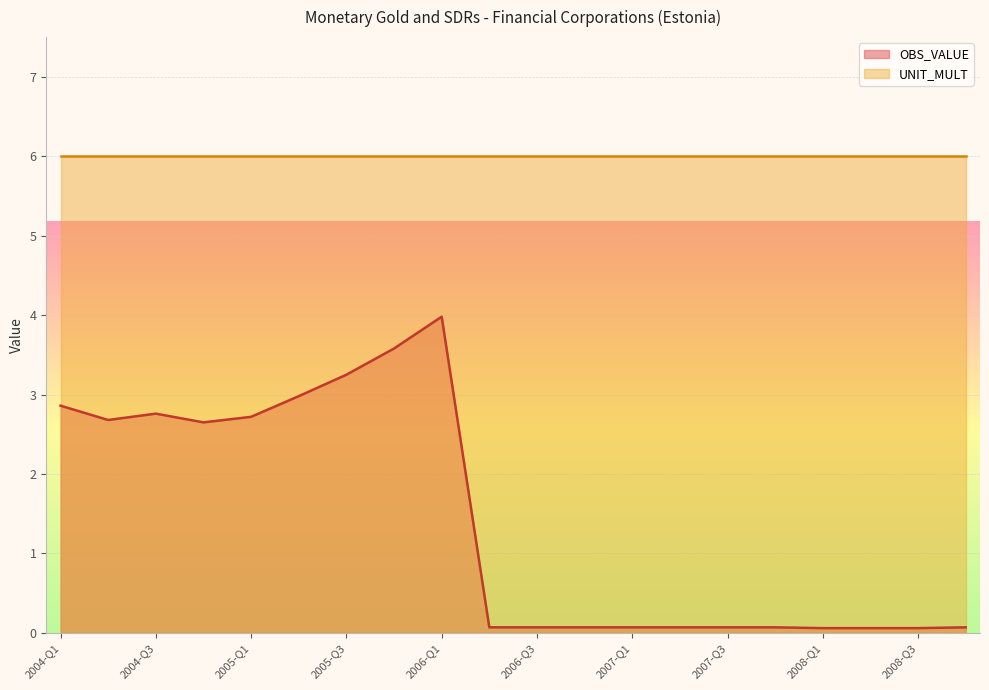

Is it true that the value at 2004-Q1 is 2.9?

True